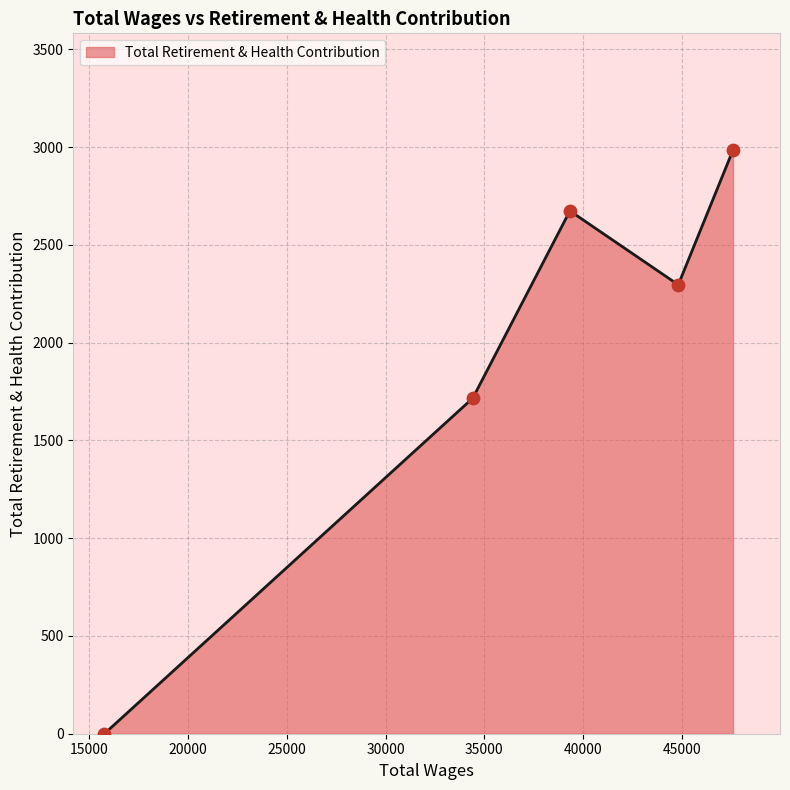

What is the greatest value displayed?

2985